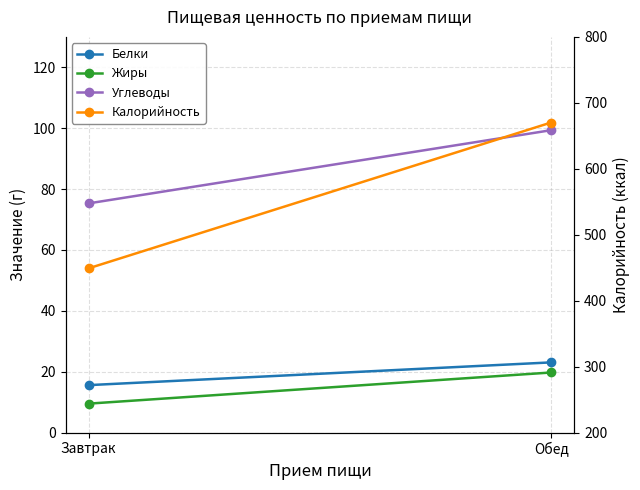

What is the difference between the maximum and minimum values in the Жиры series?

10.2